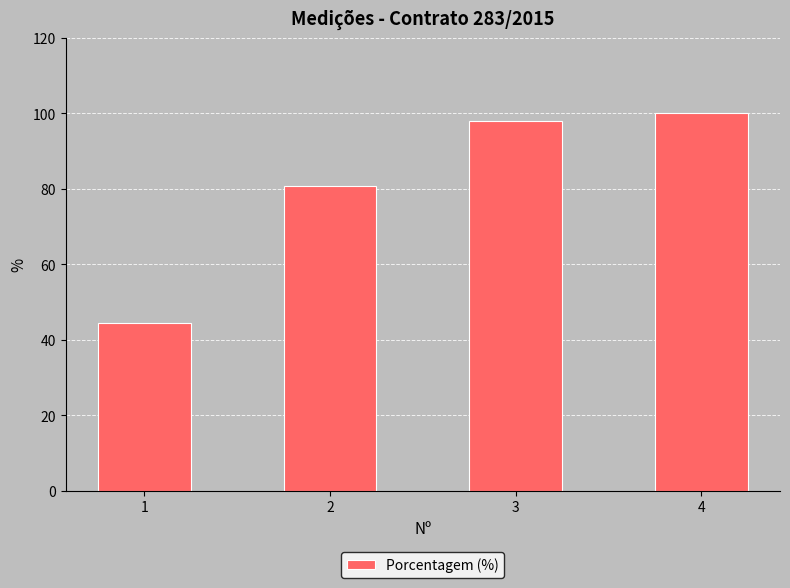

The value at 2 is 140.6. True or false?

False